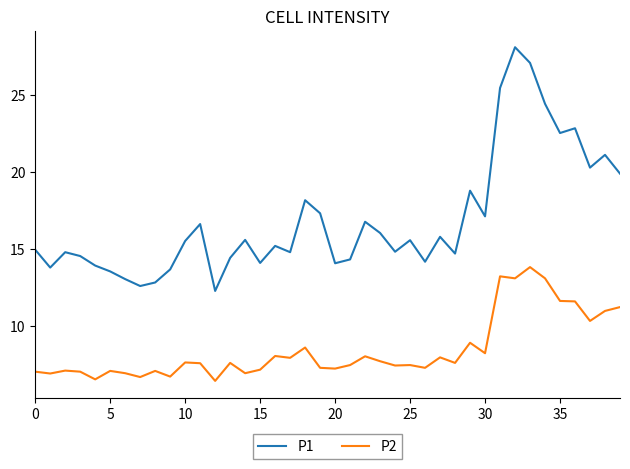

Which series has the largest range (max minus min)?

P1